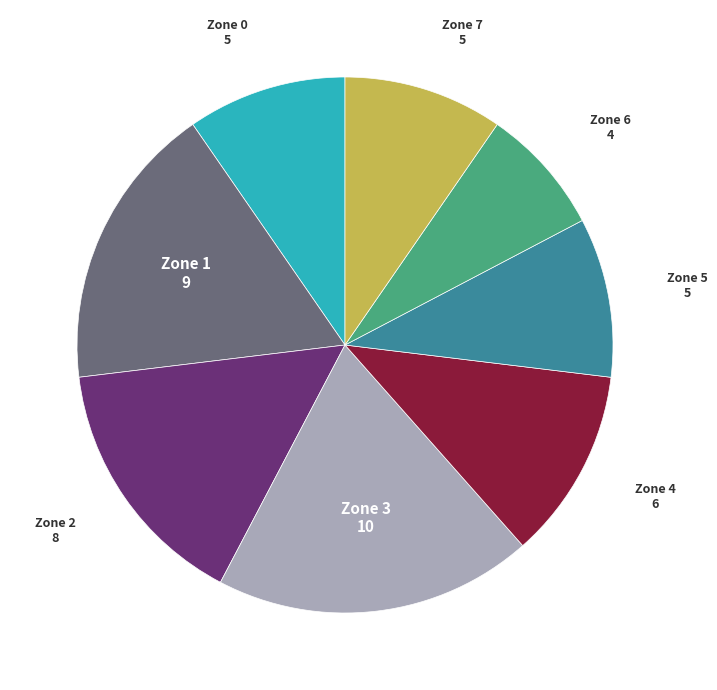

Which has a higher value, Zone 7 or Zone 3?

Zone 3